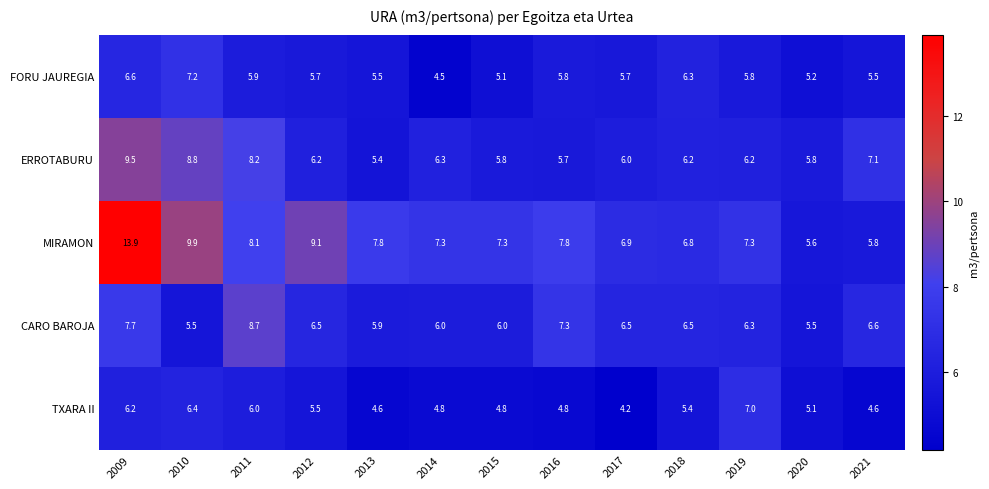

Which series has the widest spread of values?

MIRAMON